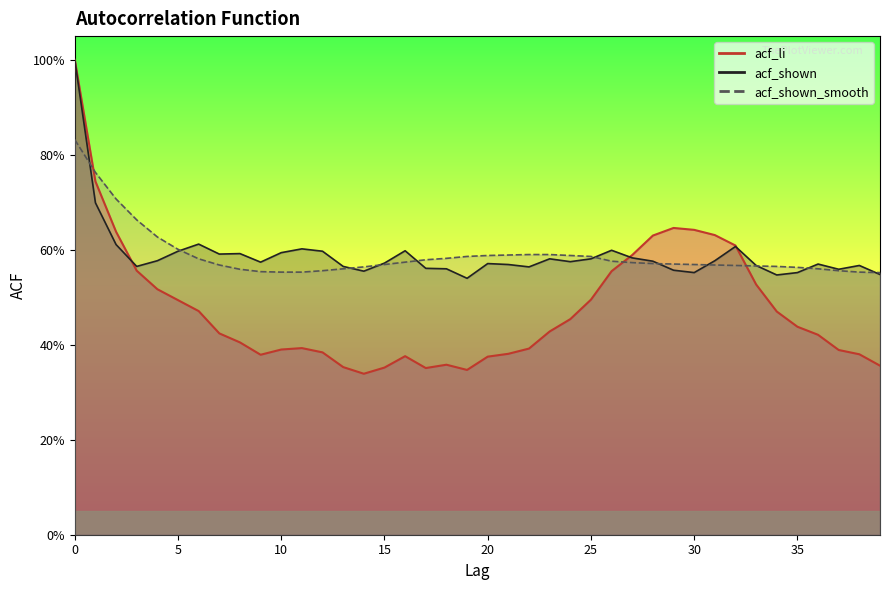

What is the value of the acf_shown_smooth point at the 39th from the left?

0.6